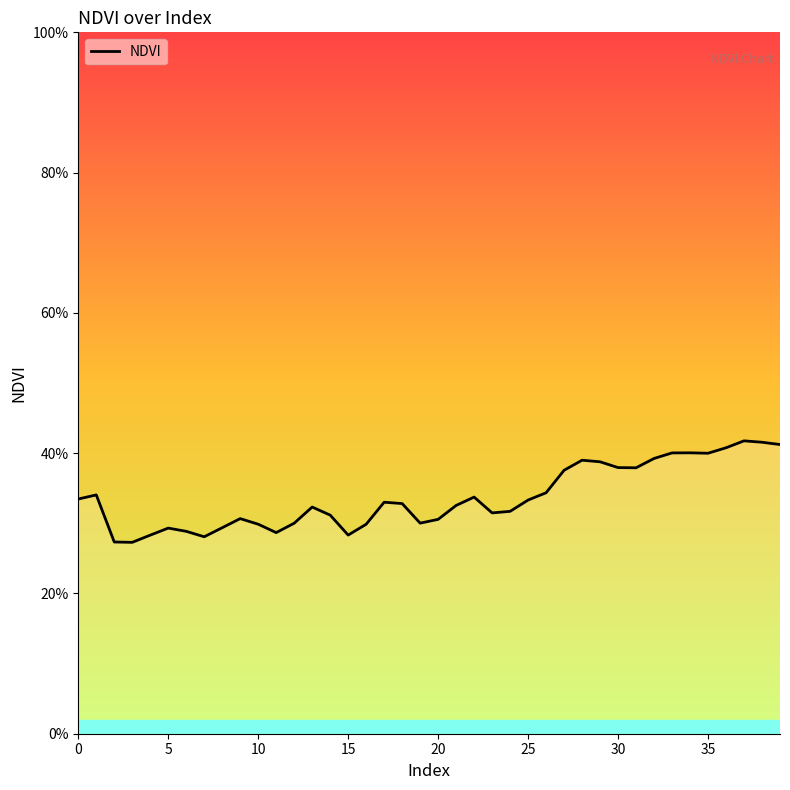

Does the chart display data point markers on the line(s)?

No